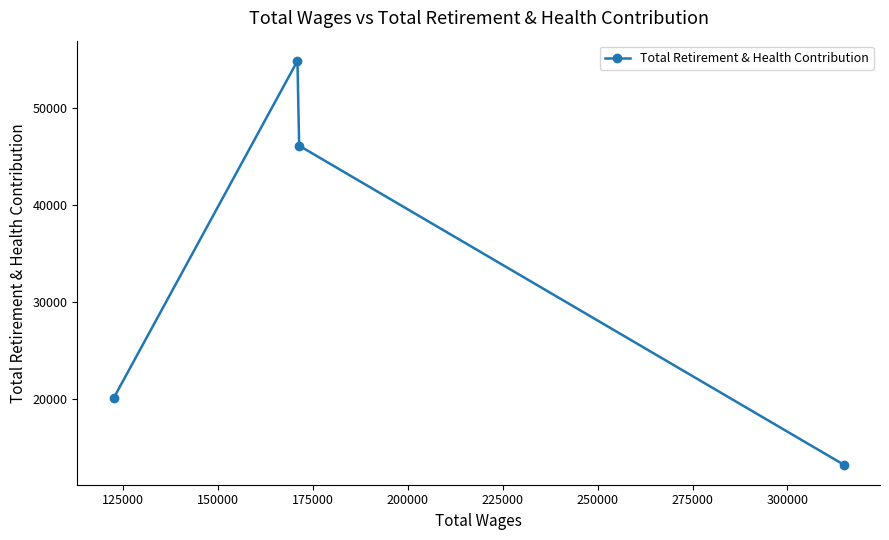

Count the number of data series in this chart.

1